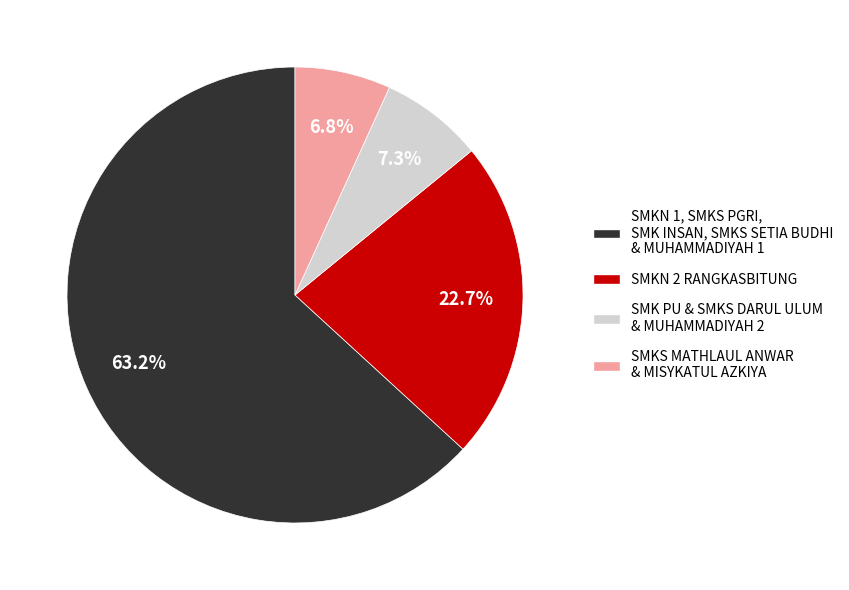

Does any single category account for the majority?

Yes